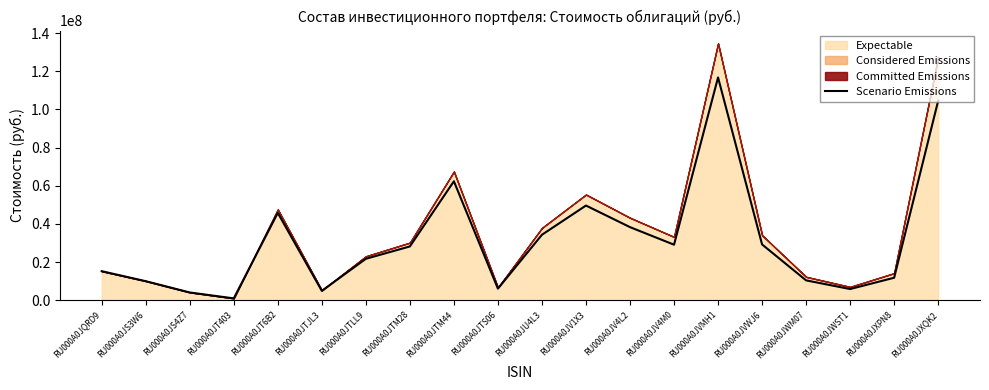

How many interior local valleys (lower than both neighbors) does the data have?

5